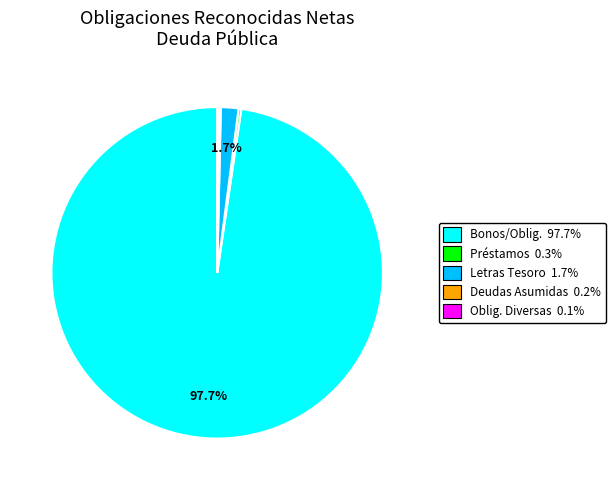

Is there any slice that represents more than half of the pie?

Yes